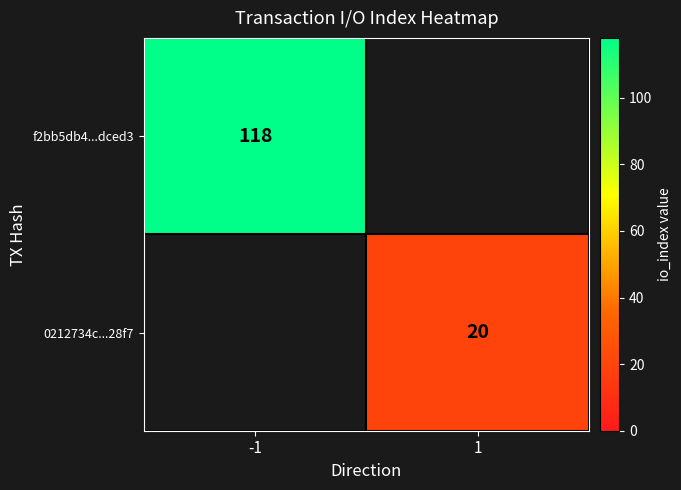

What is the greatest value displayed?

118